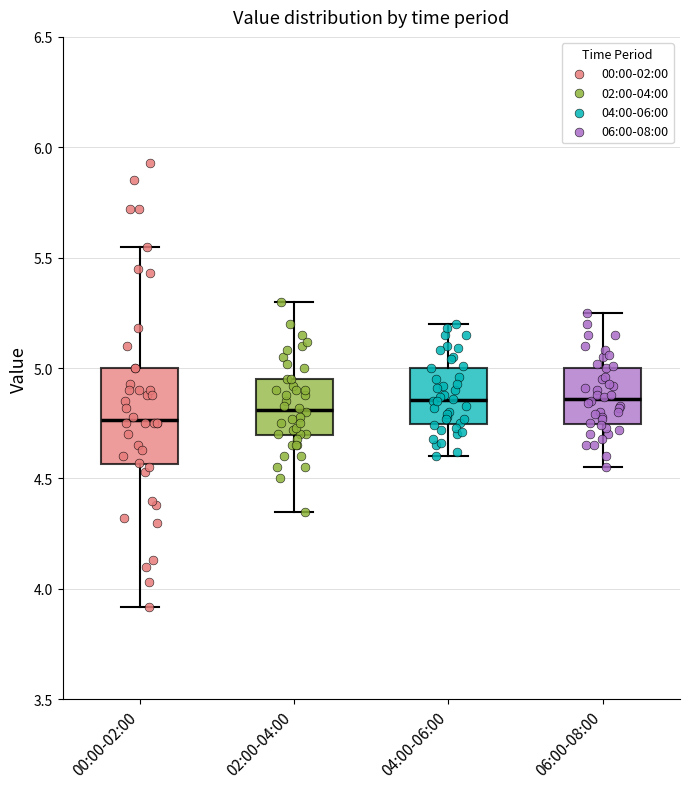

Where does the upper whisker of the box for 02:00-04:00 end on the y-axis? The values are not printed on the chart, so give them approximately, as read against the axis.

5.30